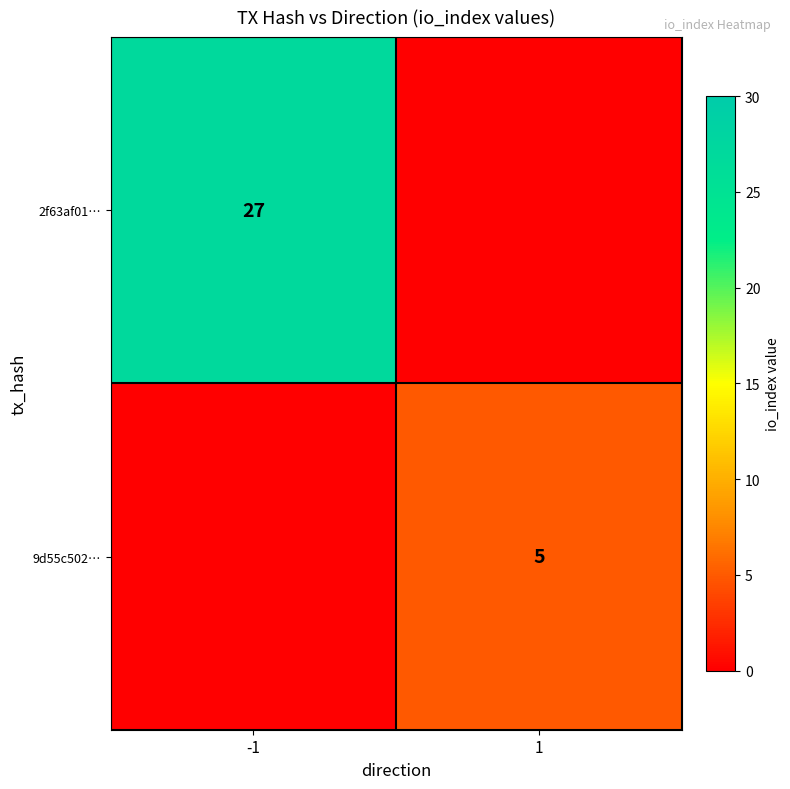

Is the value of 9d55c502… at 1 greater than the value of 2f63af01… at -1?

No